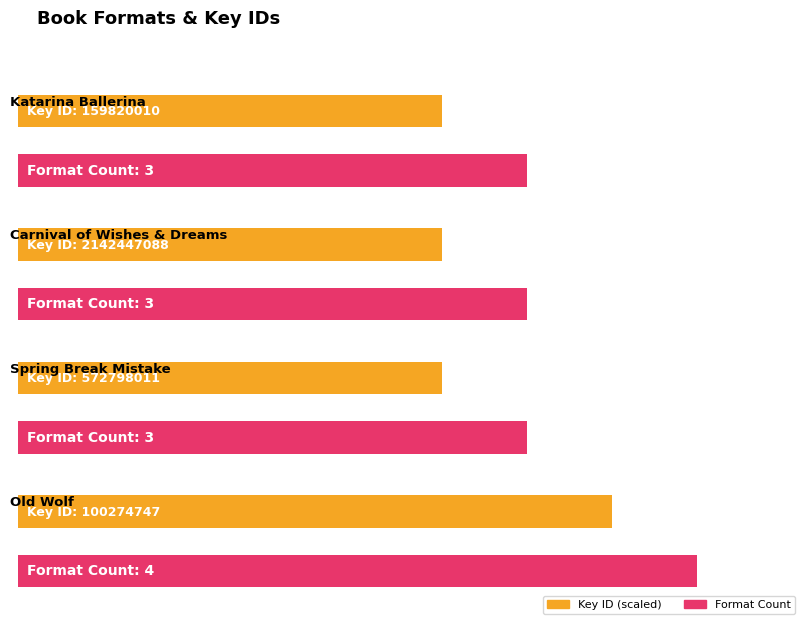

What is the label of the 4th bar from the left?

Old Wolf